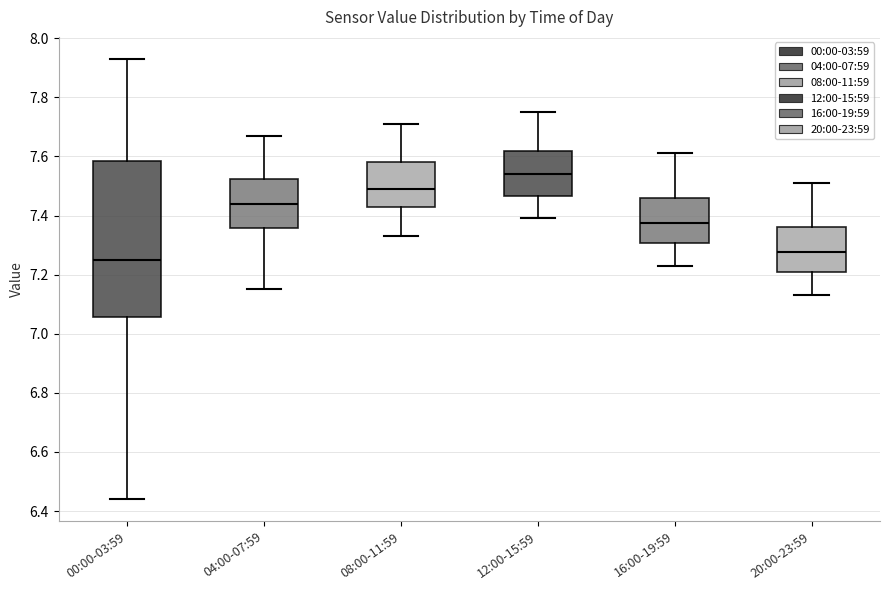

Which box's median line is the lowest?

00:00-03:59